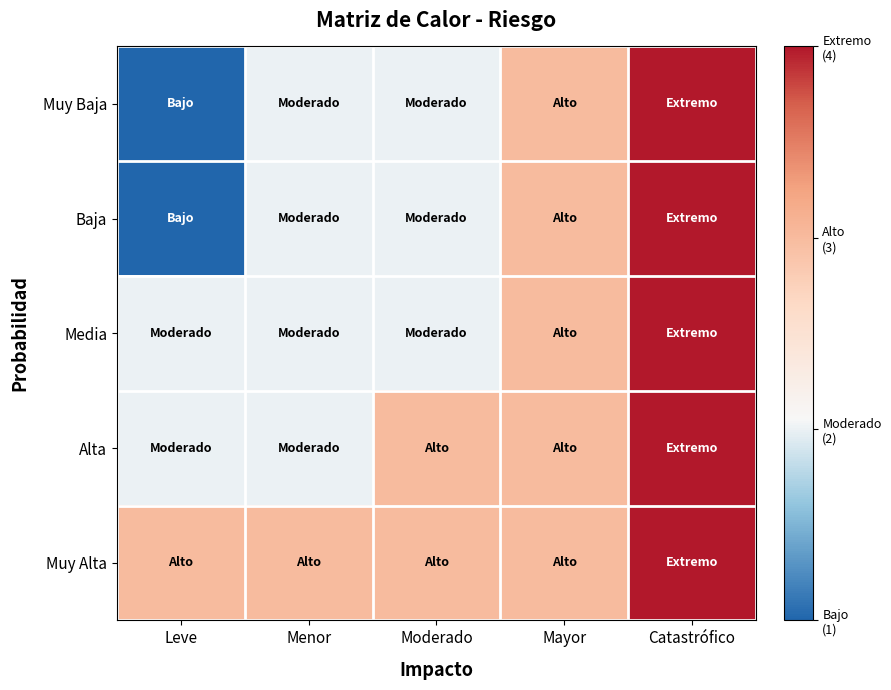

What is the spread (max minus min) of values at Menor?

1